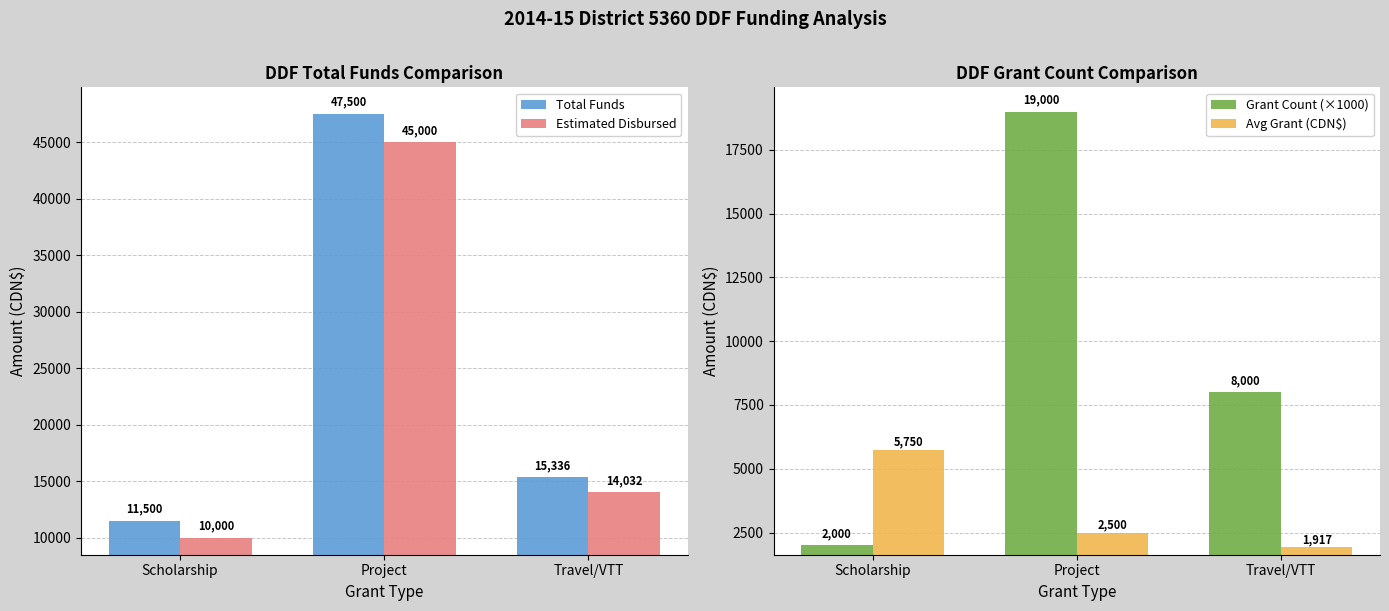

Which category has the lowest value in the Total Funds series?

Scholarship